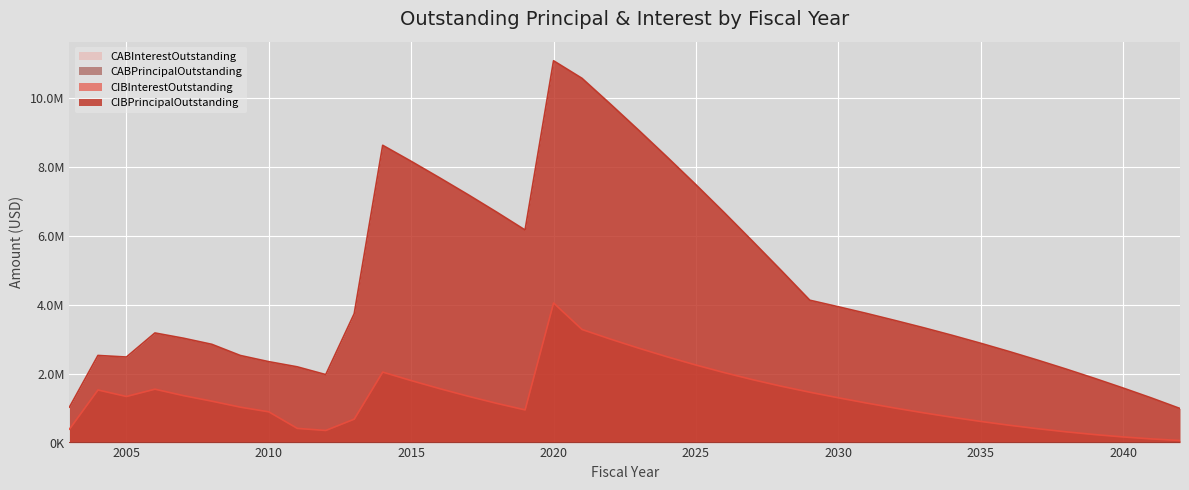

Is it true that CIBInterestOutstanding equals 351962.5 at 2012?

True